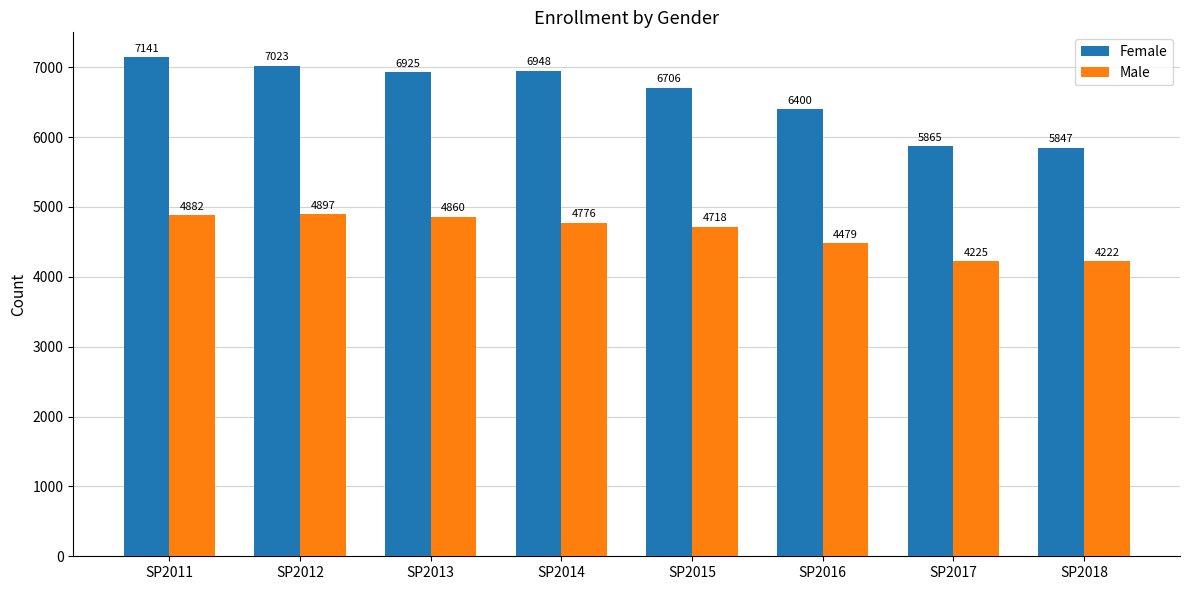

What is the greatest value displayed?

7141